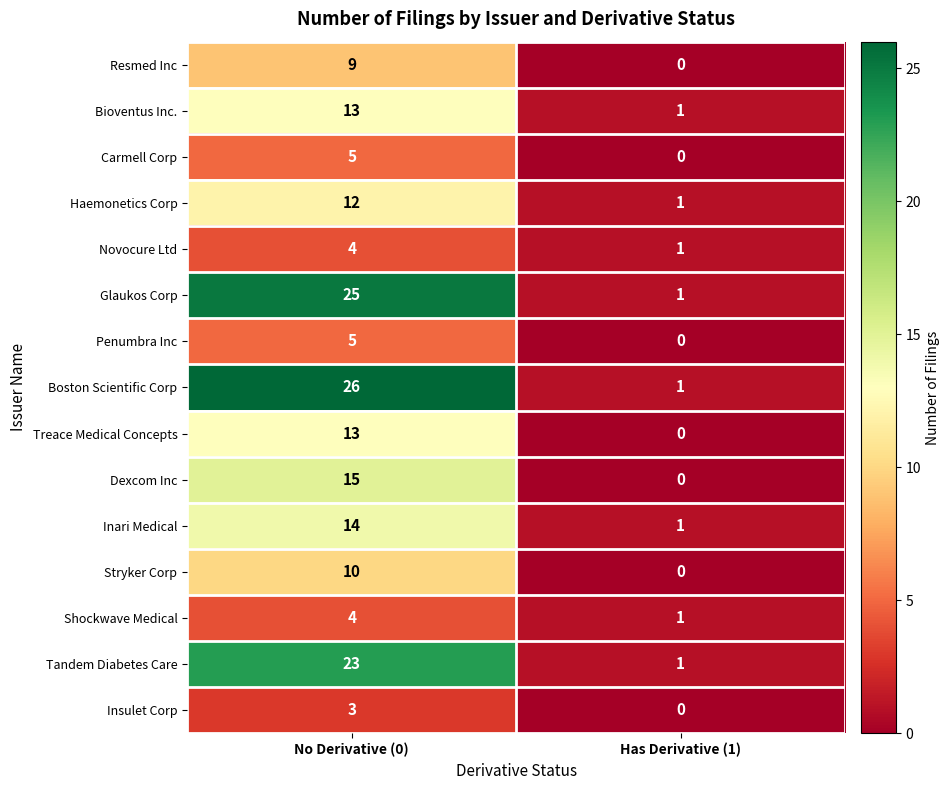

What is the total value across all series at Has Derivative (1)?

8